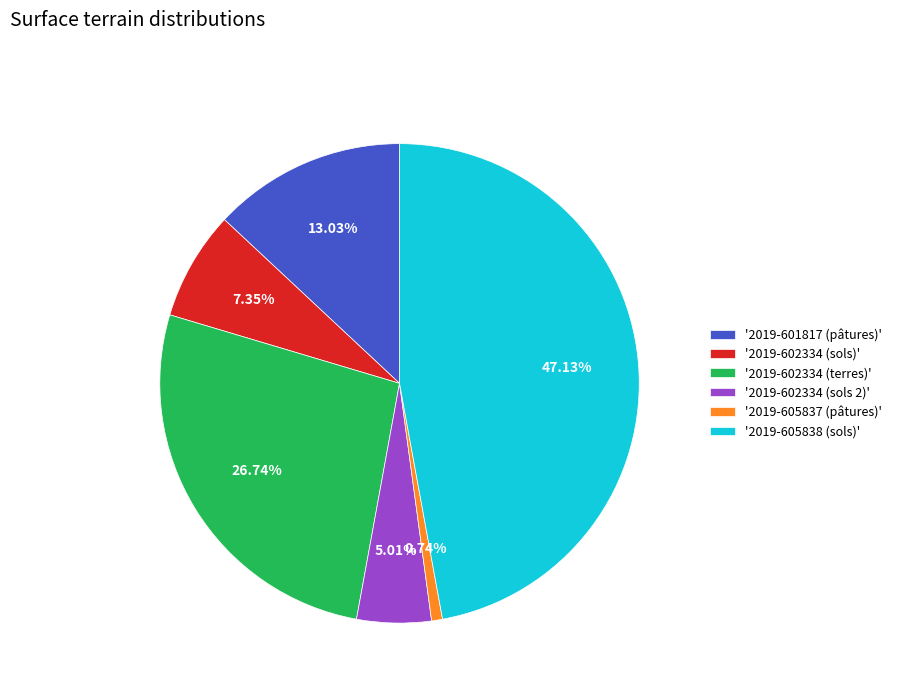

Is the sum of '2019-605838 (sols)' and '2019-602334 (terres)' greater than half?

Yes